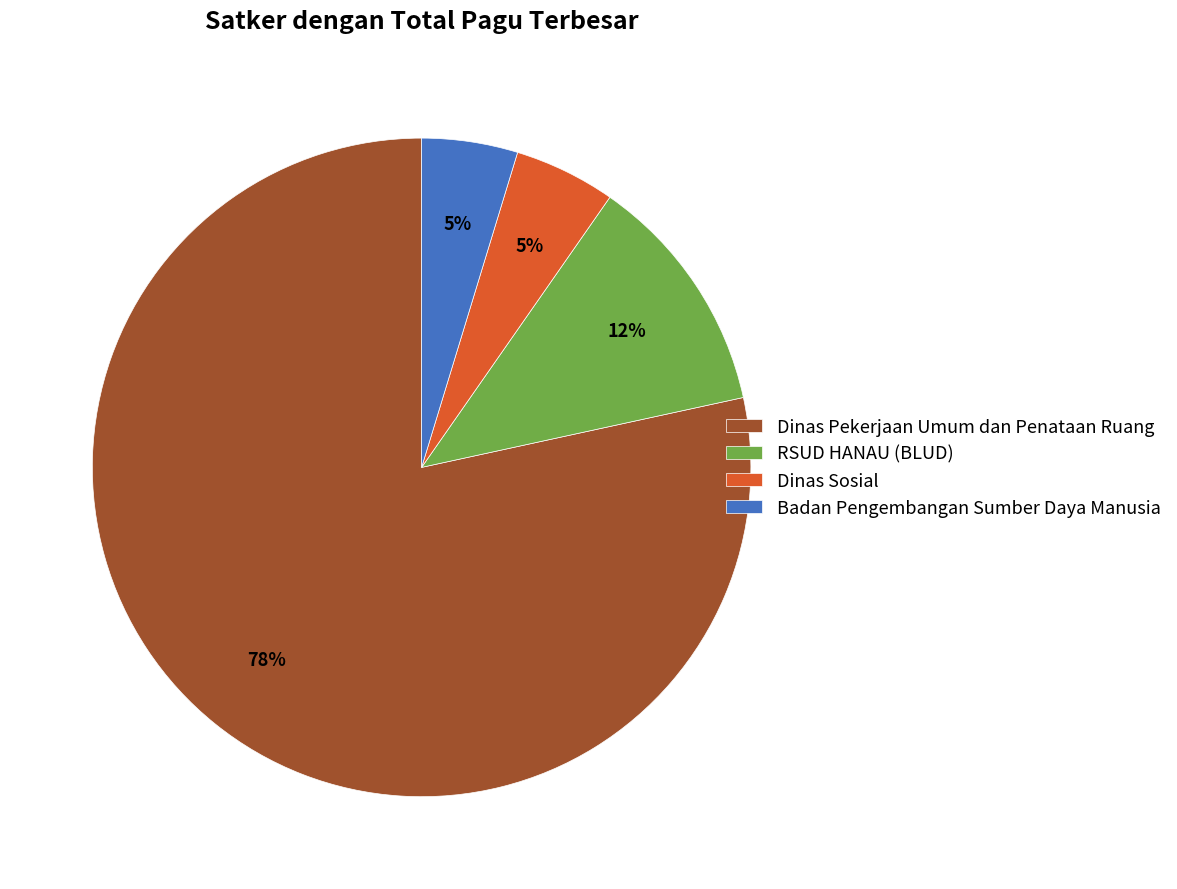

Combined, do Dinas Sosial and Dinas Pekerjaan Umum dan Penataan Ruang account for over 50%?

Yes